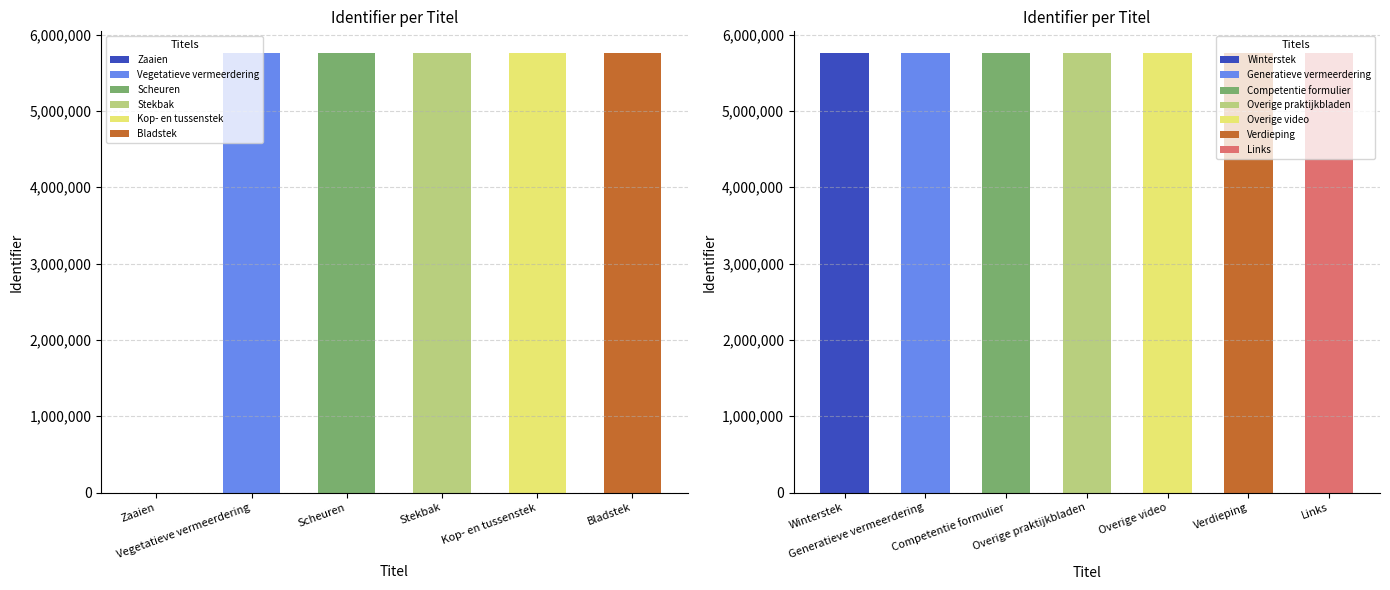

What is the ratio of the value at Overige praktijkbladen to the value at Competentie formulier?

1.0